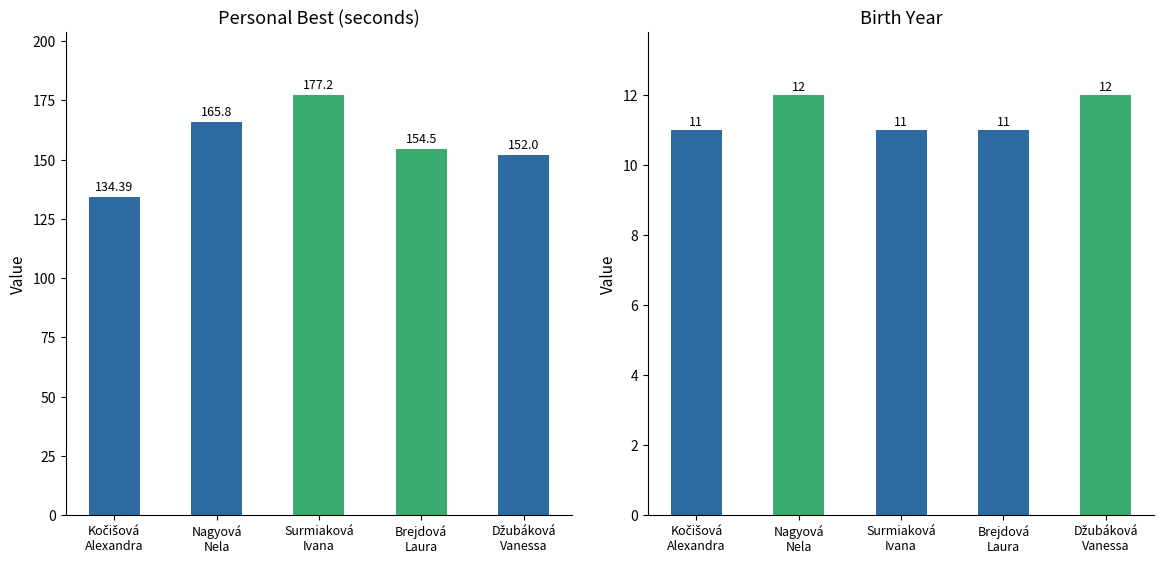

Between Nagyová
Nela and Brejdová
Laura, which series saw the biggest shift?

PB (seconds)